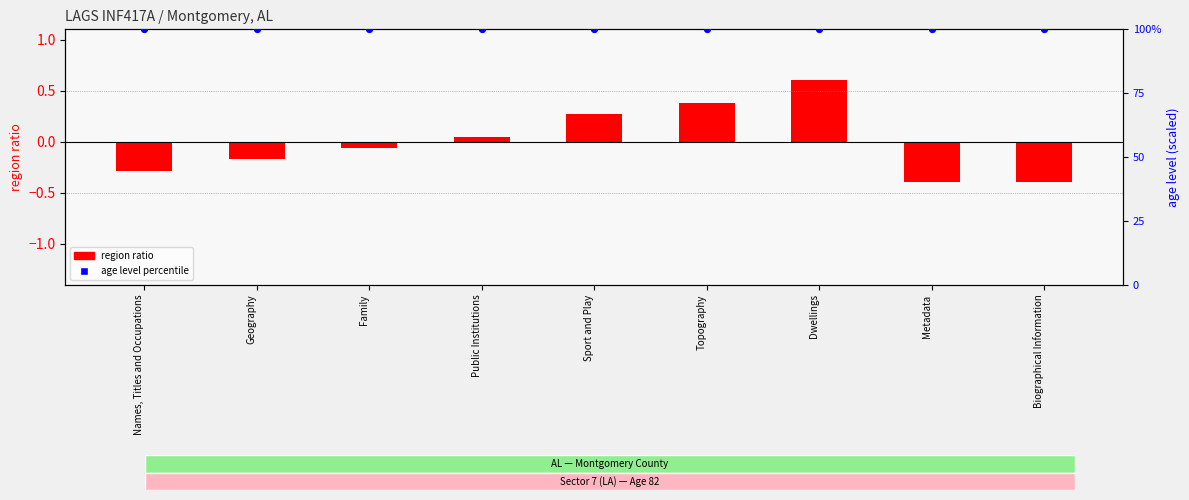

Which series has the largest total across all categories?

age level percentile